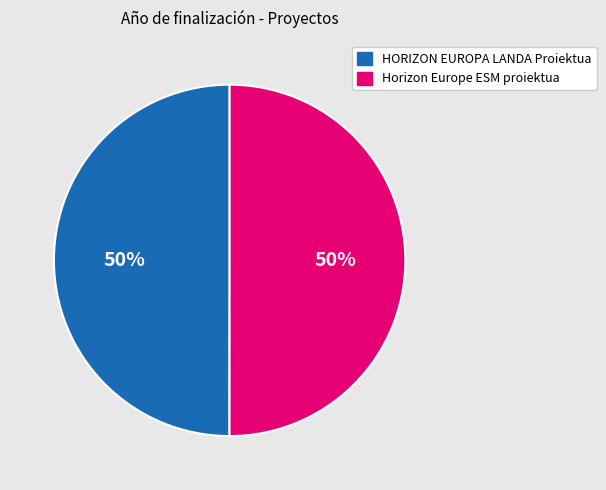

Is it true that HORIZON EUROPA LANDA Proiektua is 39% of the pie?

False